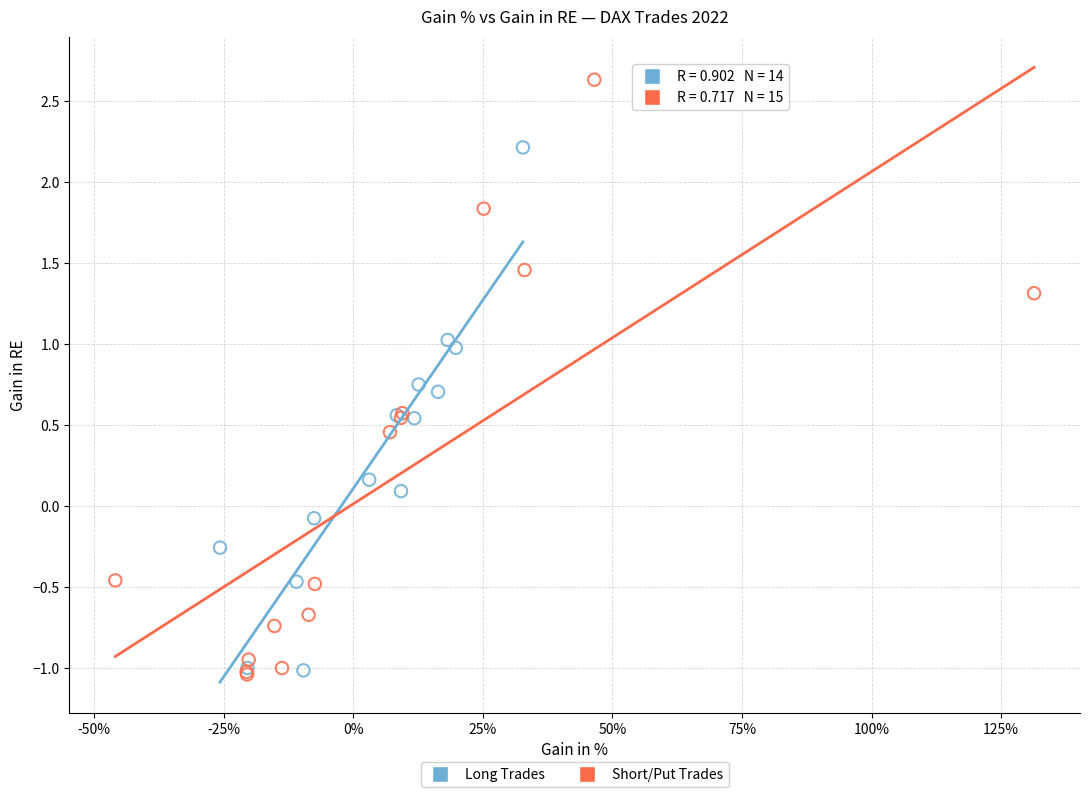

Which series reaches the maximum Y coordinate?

Short/Put Trades